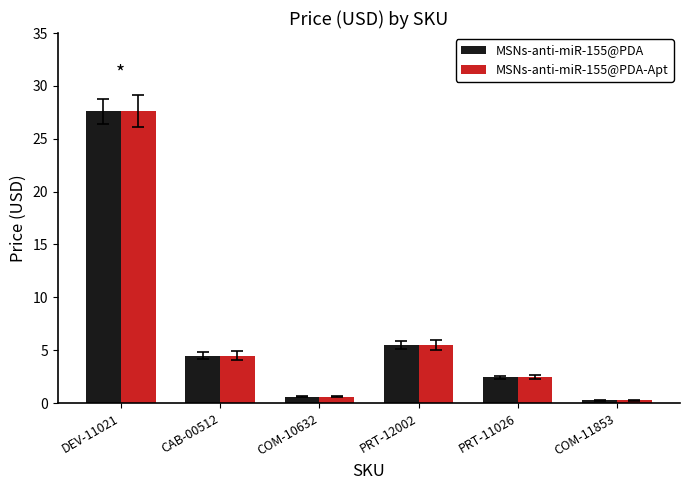

What is the value of the MSNs-anti-miR-155@PDA-Apt bar at the 2nd from the left?

4.5